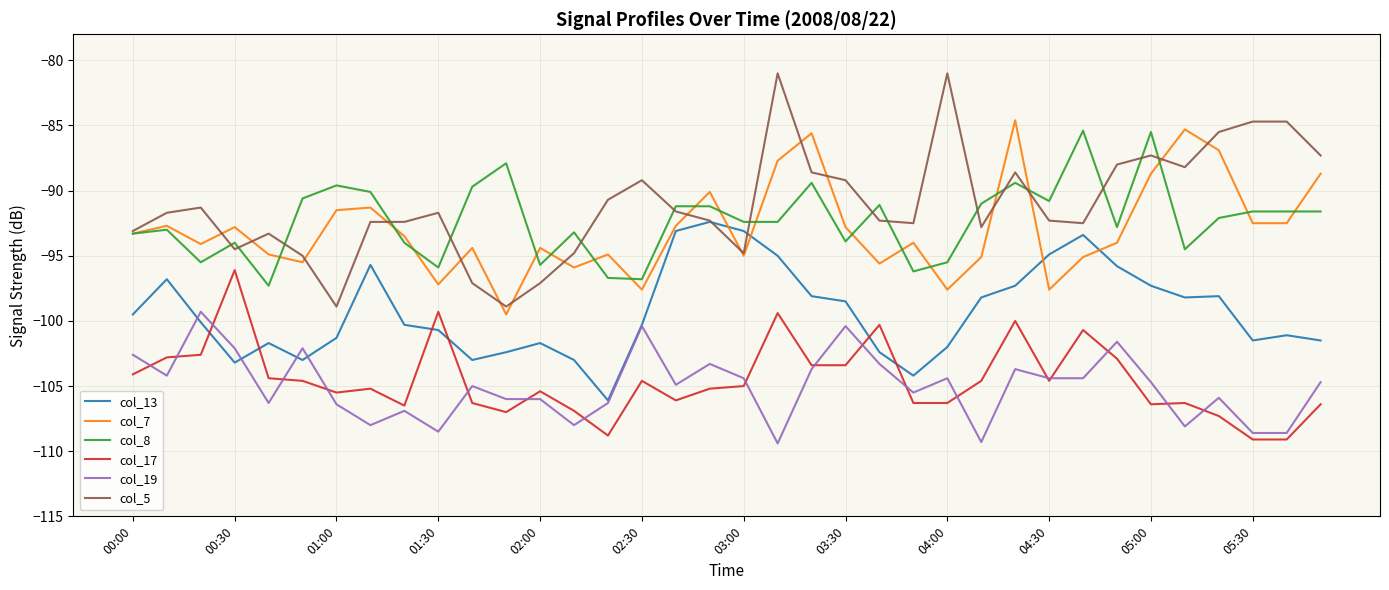

True or false: col_17 and col_8 intersect in this chart.

False